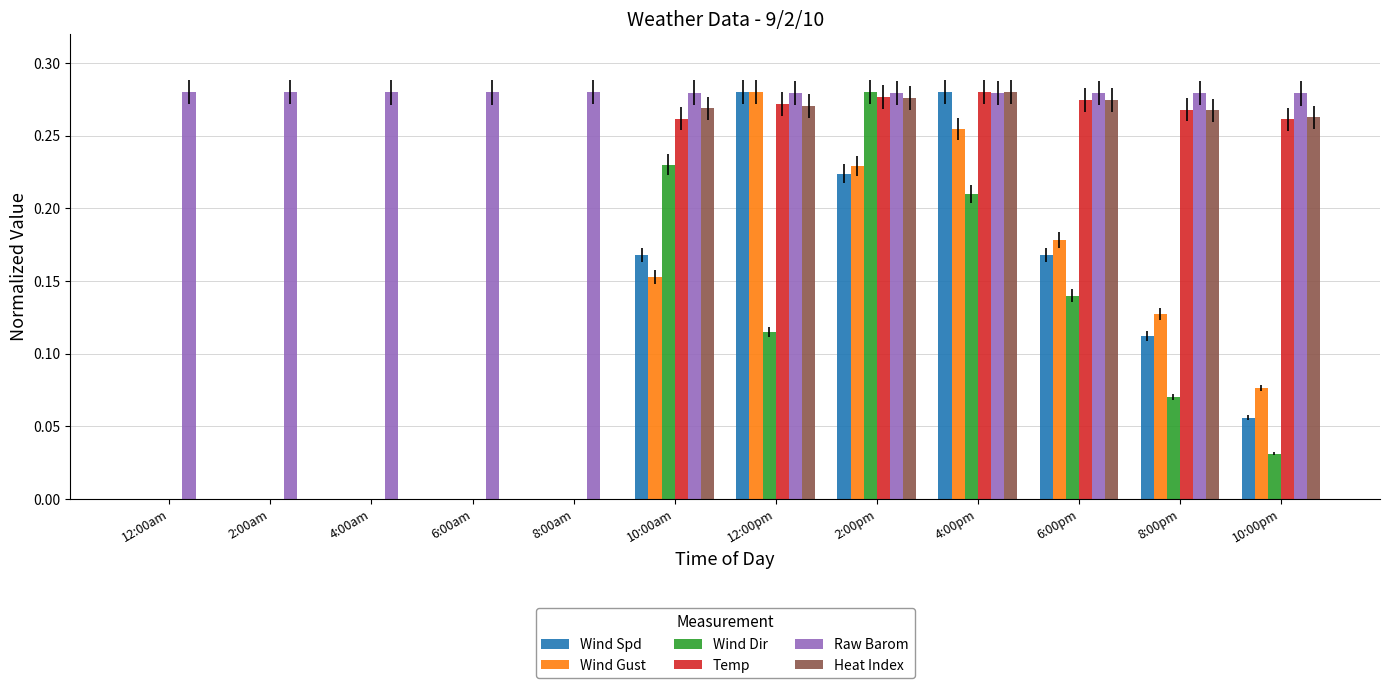

What is the total value across all series at 8:00pm?

1.1